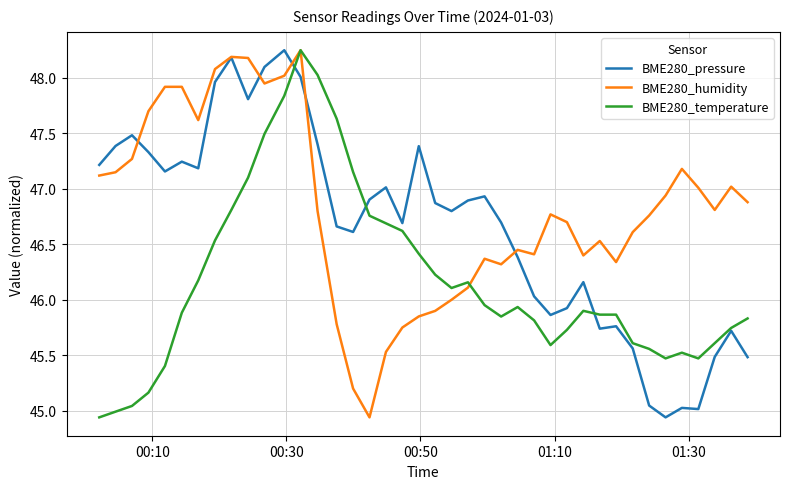

Rank the series by their average value, from highest to lowest.

BME280_humidity, BME280_pressure, BME280_temperature